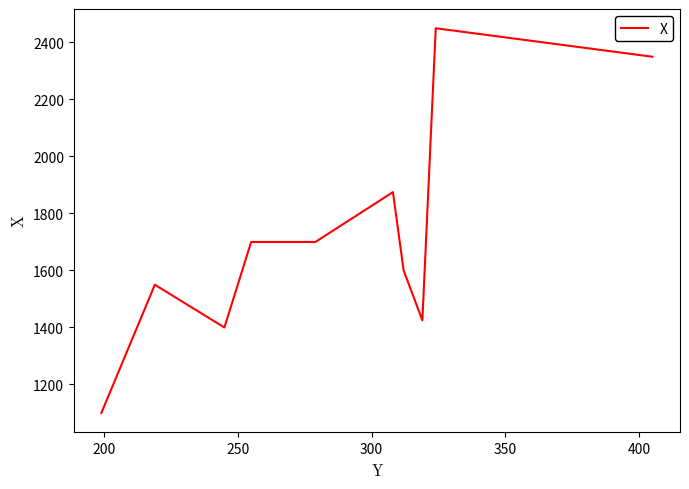

True or false: there are more than 0 points higher than both neighbors.

True